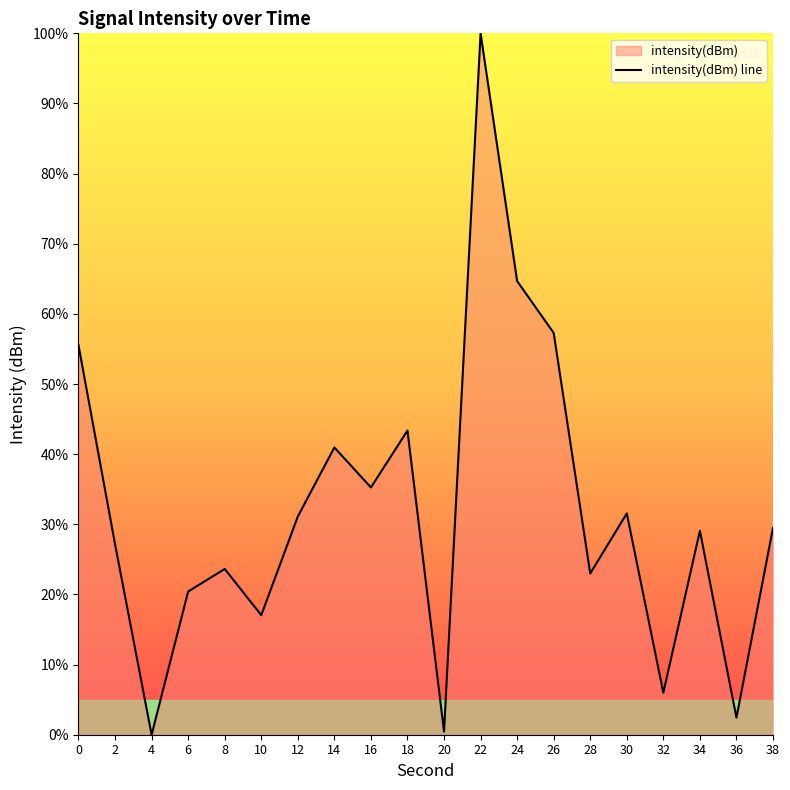

What is the sum of all values?

638.4